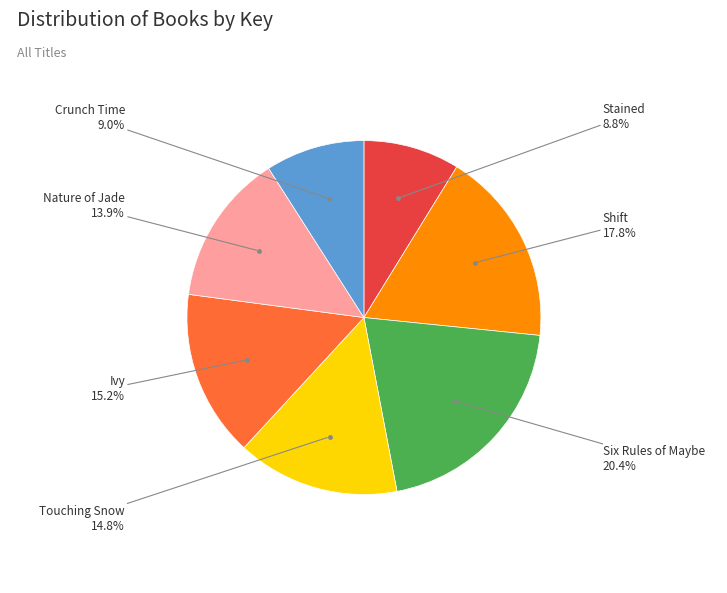

What is the ratio of the value at Touching Snow to the value at Shift?

0.8